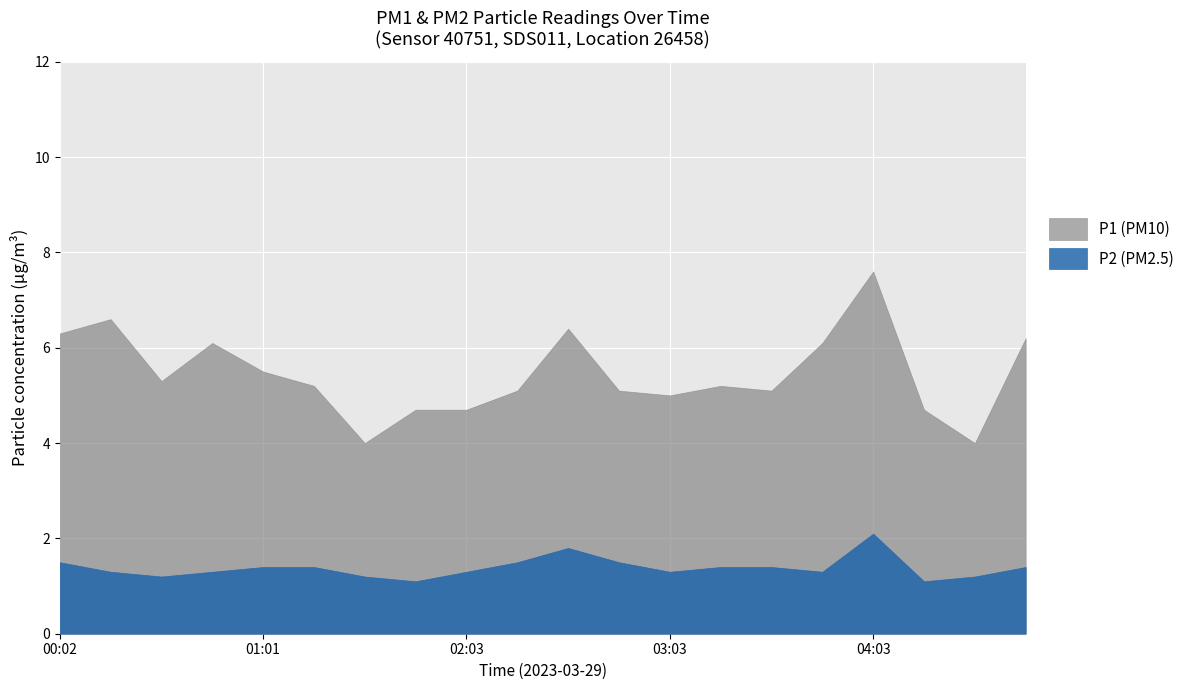

At which category is the sum across all series the highest?

04:03